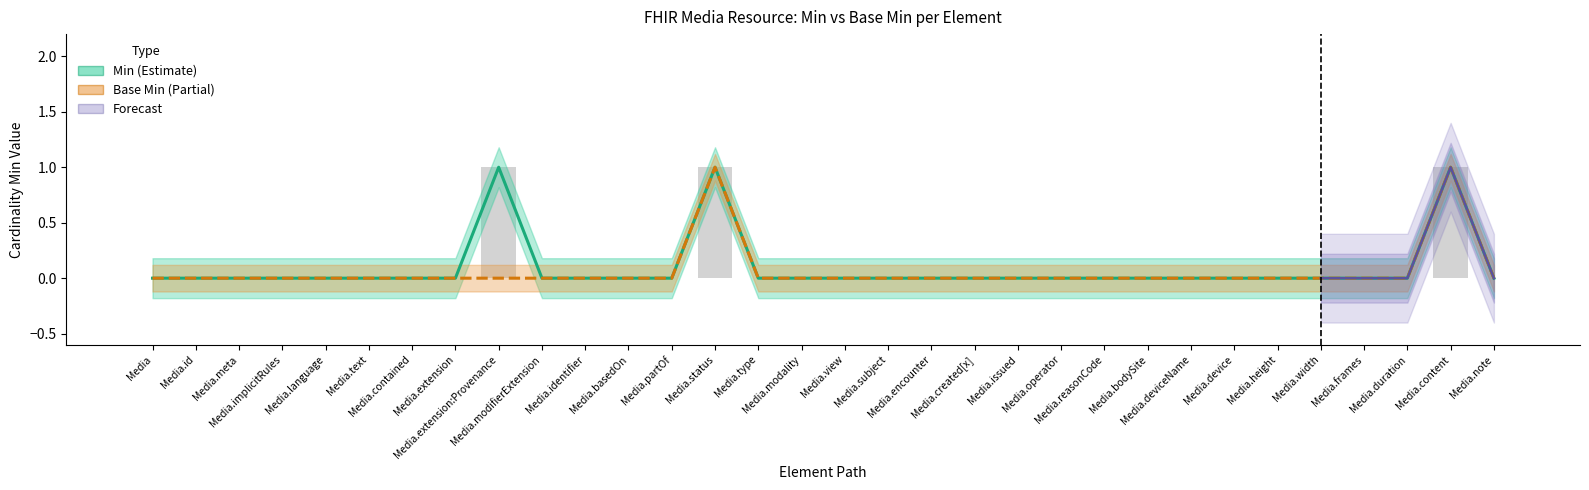

Reading left to right, transcribe all the data shown in this chart.

Min: 0	0	0	0	0	0	0	0	1	0	0	0	0	1	0	0	0	0	0	0	0	0	0	0	0	0	0	0	0	0	1	0
Base Min: 0	0	0	0	0	0	0	0	0	0	0	0	0	1	0	0	0	0	0	0	0	0	0	0	0	0	0	0	0	0	1	0